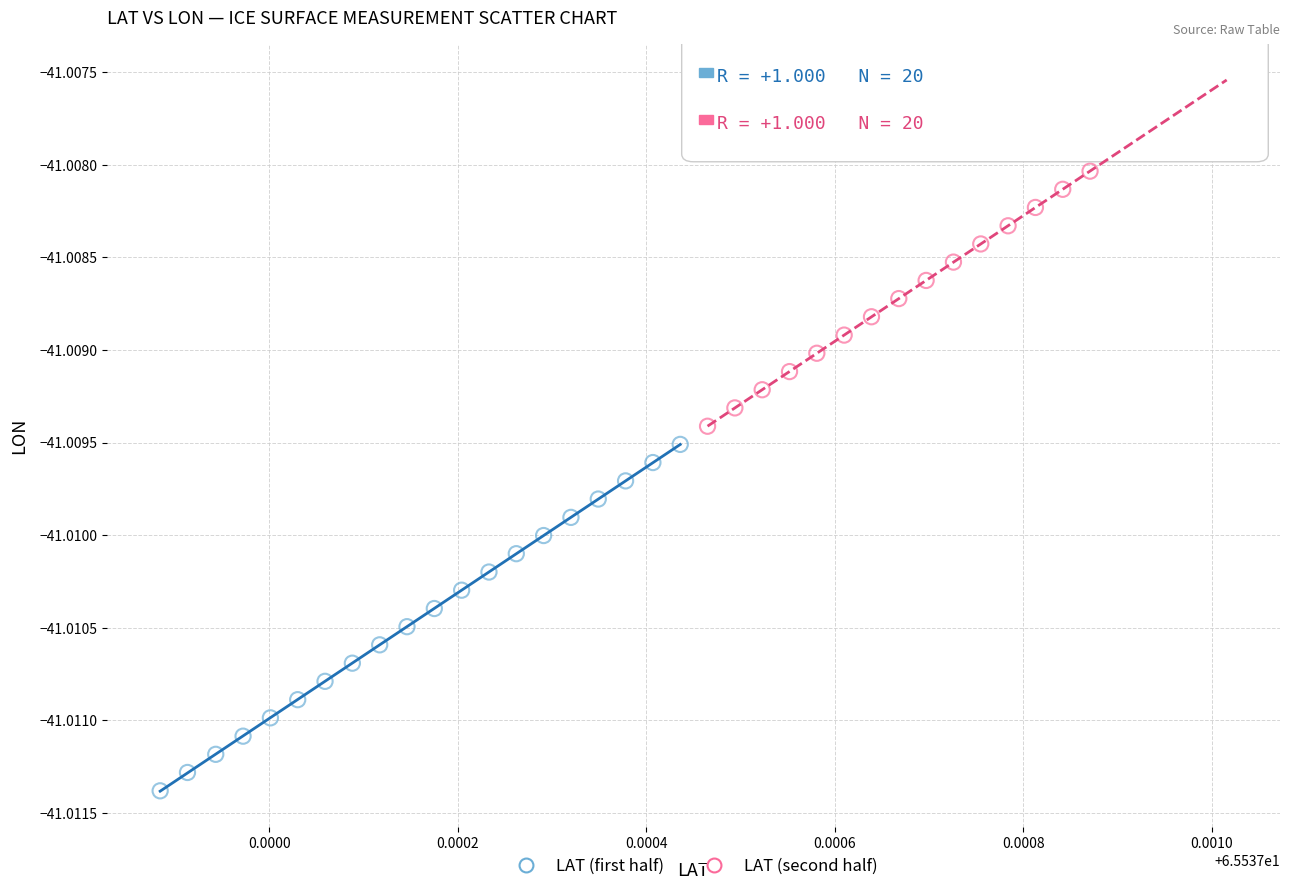

Which series contains the highest Y value?

LAT (second half)